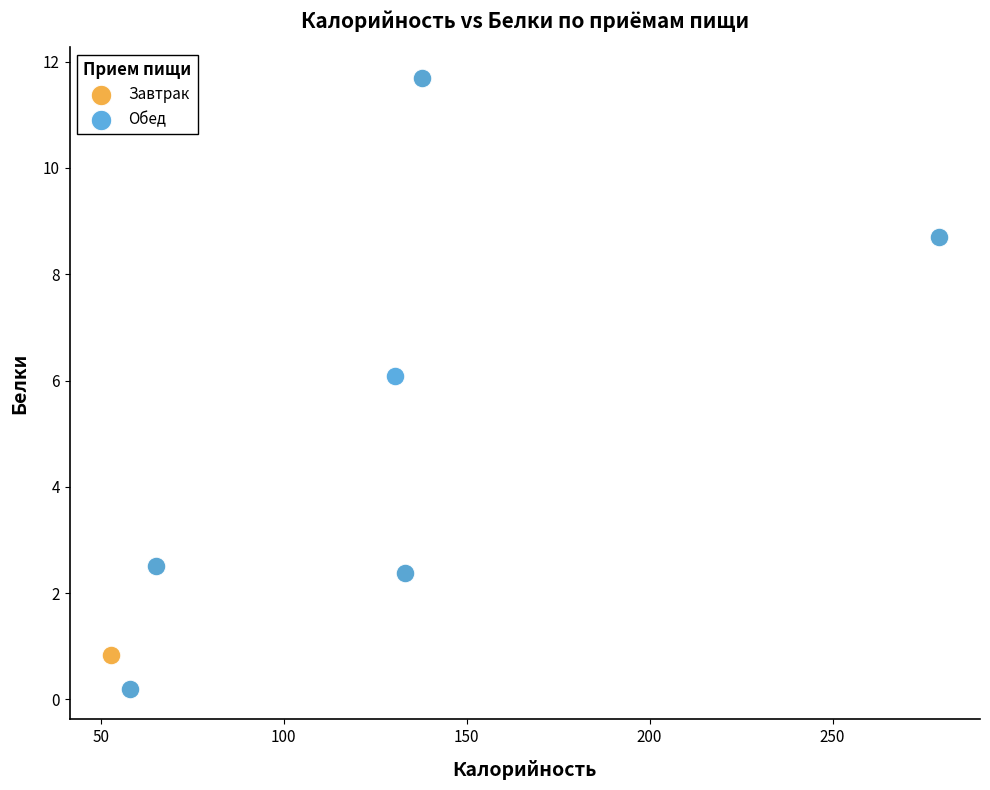

What are all the series names shown in the legend?

Завтрак, Обед